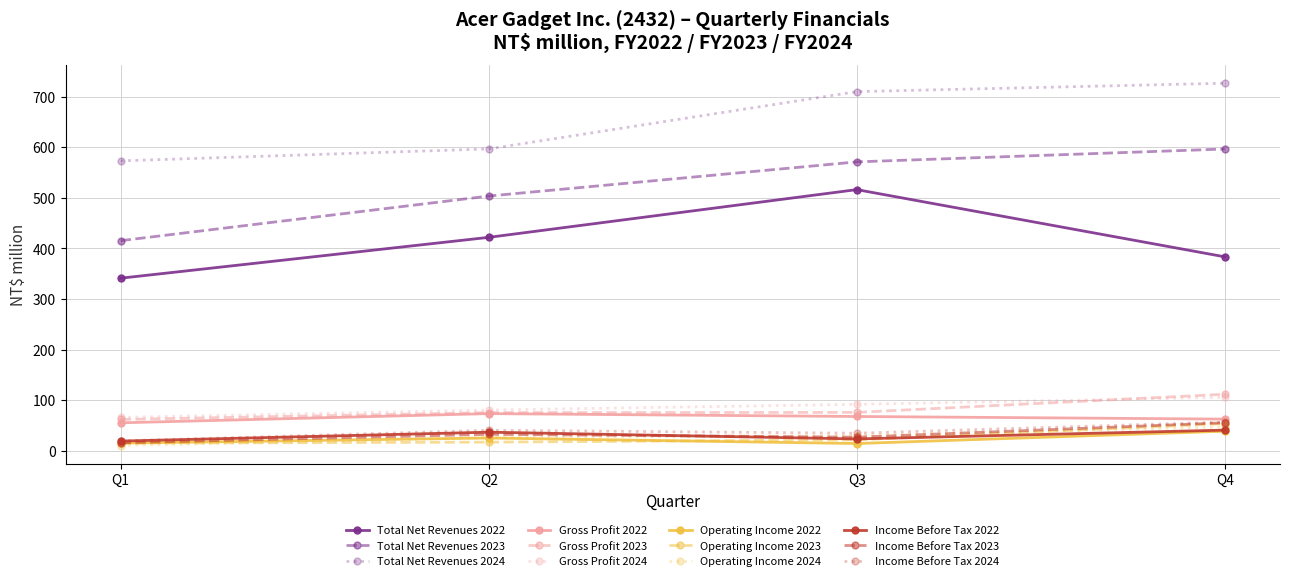

At which category is the sum across all series the highest?

Q4